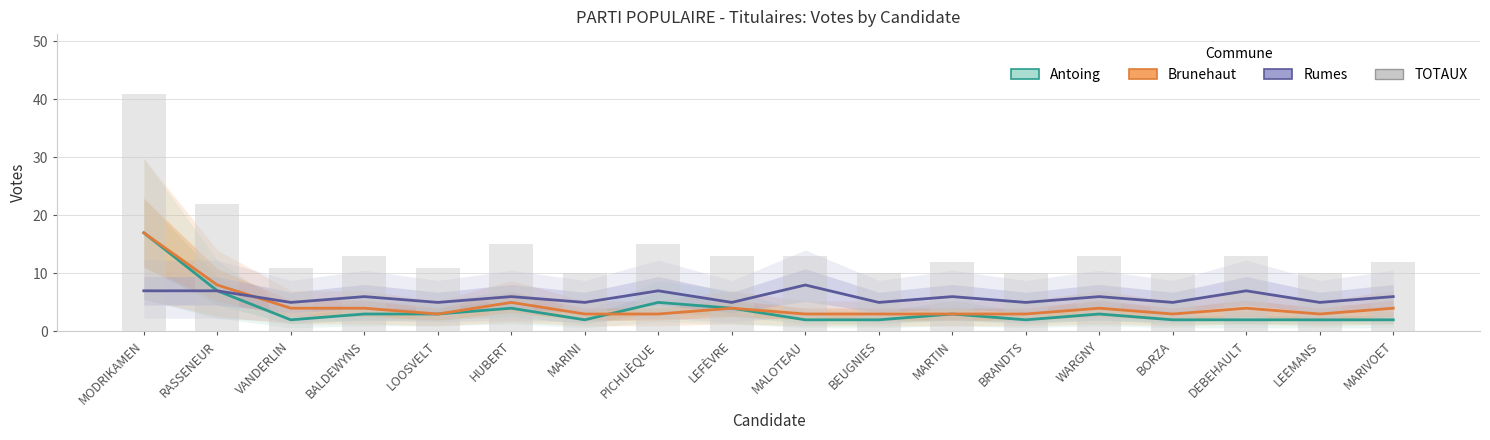

What is the average value of the Antoing series?

4